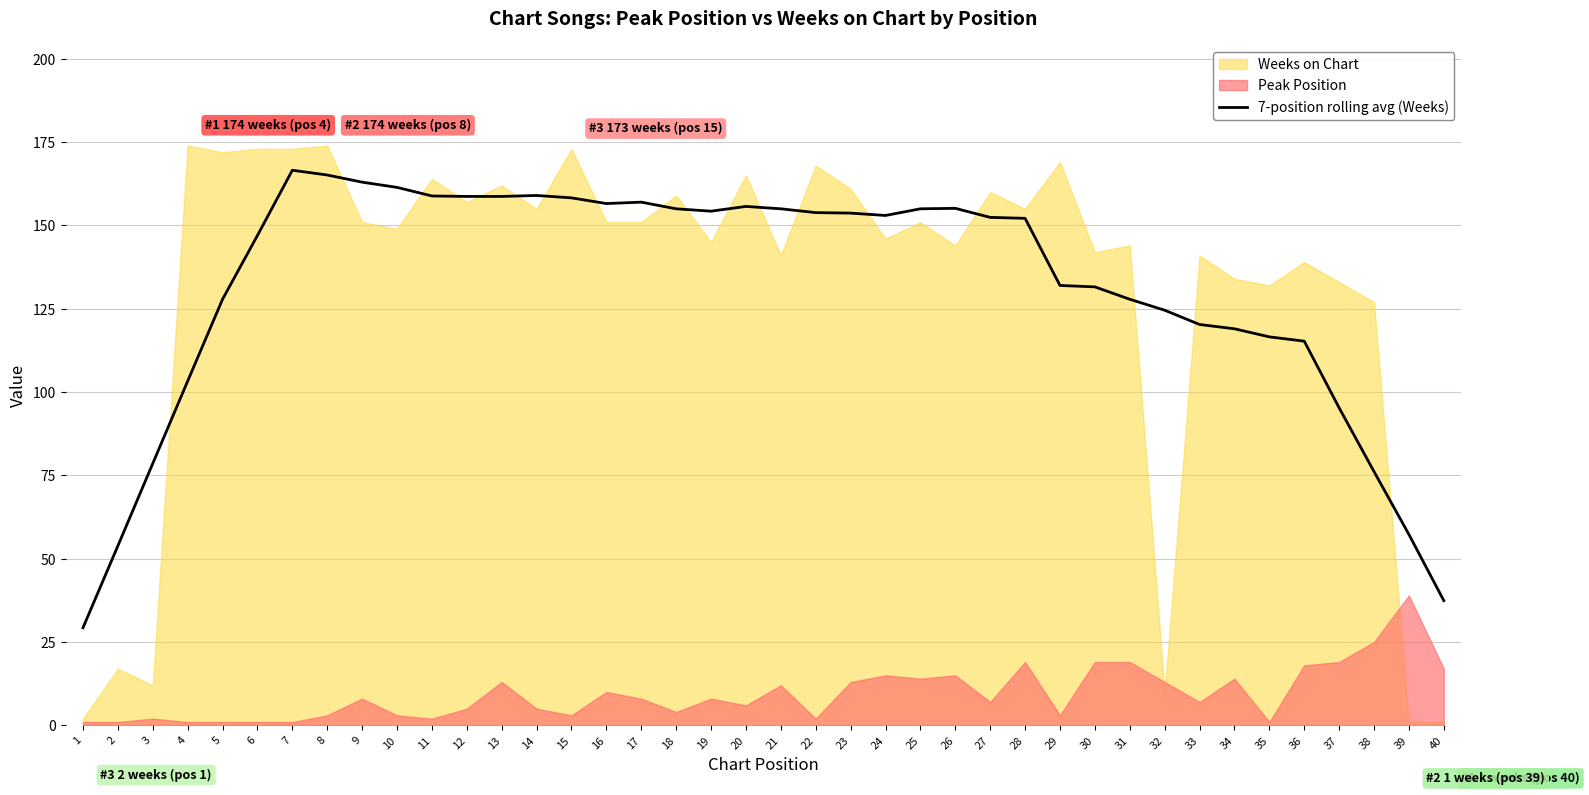

True or false: the data shows 155.0 at 21.

True